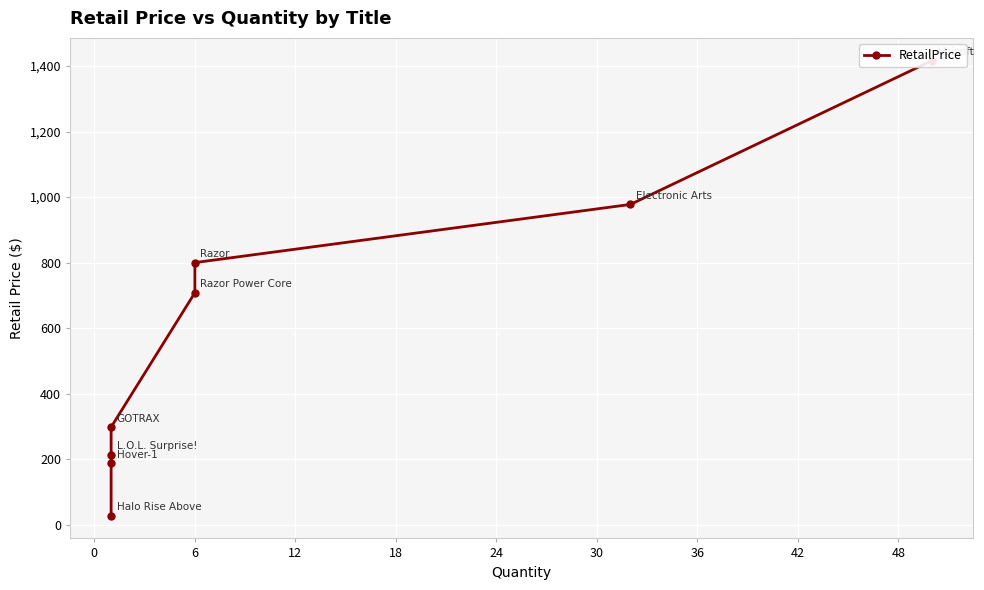

Count the number of values greater than 708.

3